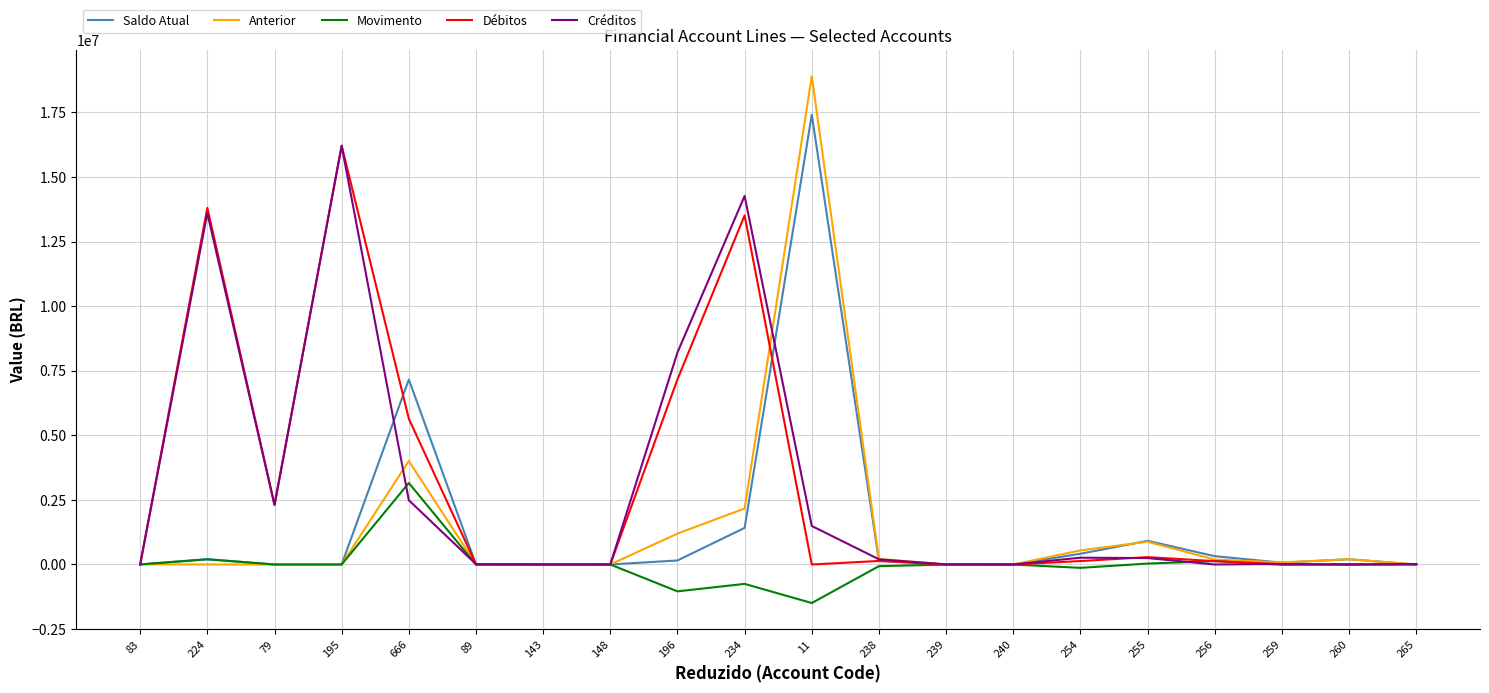

Which series has the widest spread of values?

Anterior